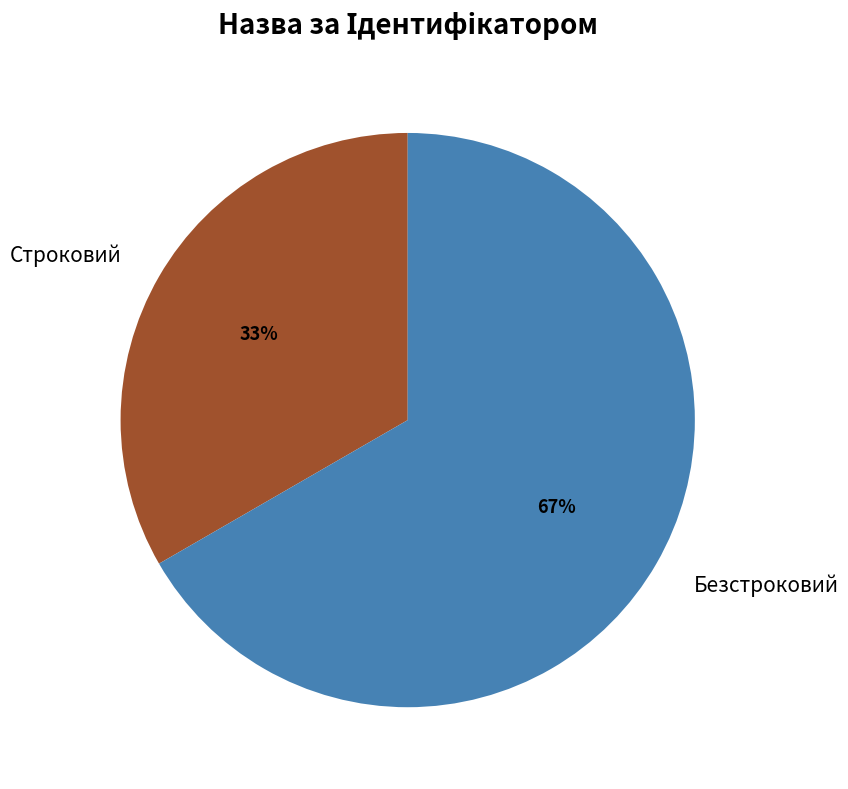

Count the number of slices in the pie.

2